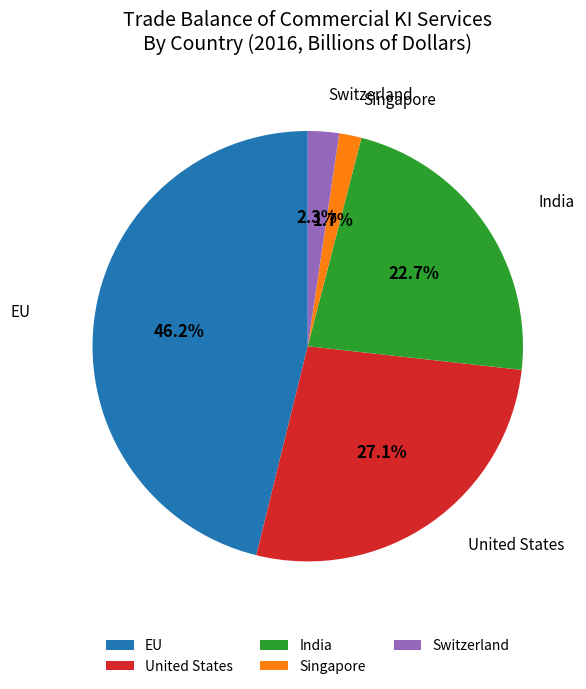

Does any single category account for the majority?

No